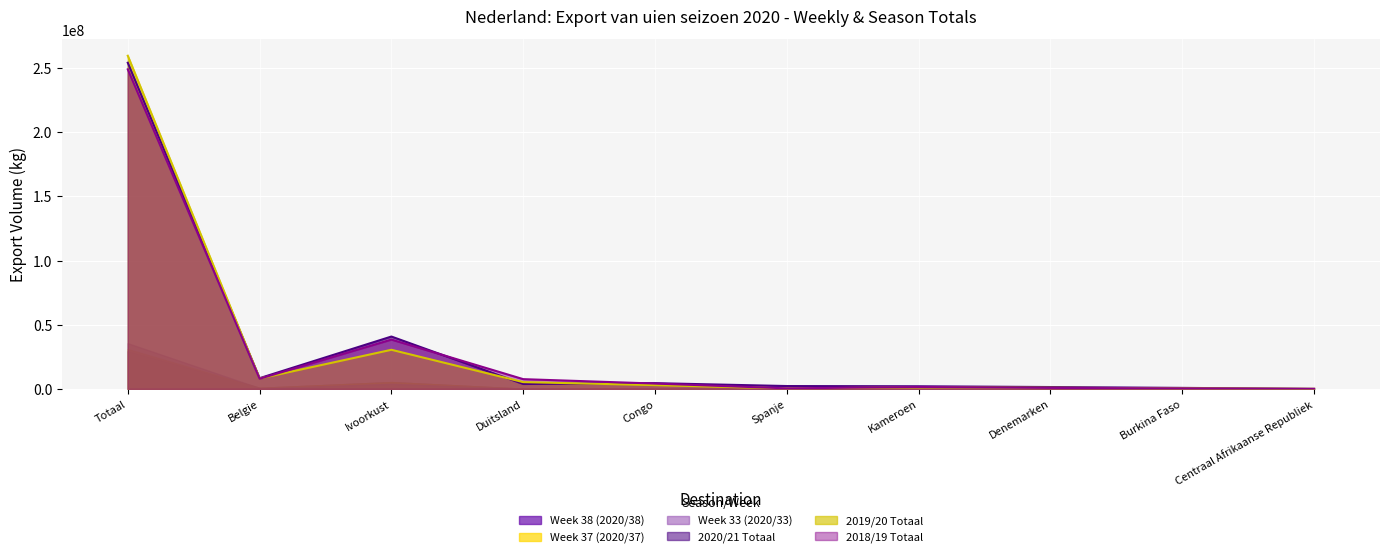

At which category is the sum across all series the highest?

Totaal